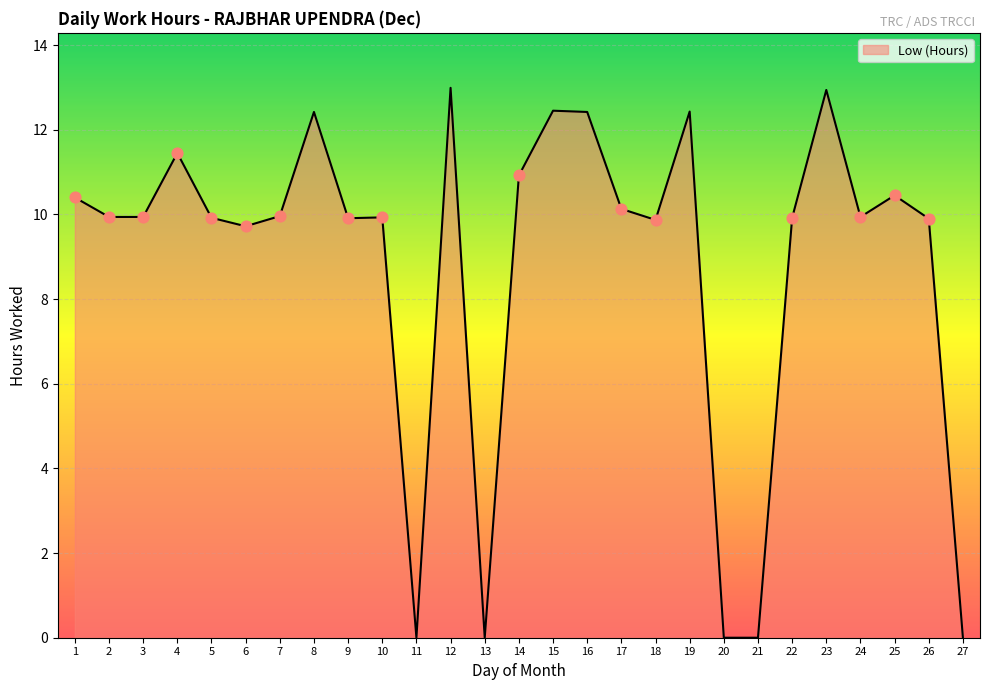

What is the change in value from 5 to 21?

-9.9